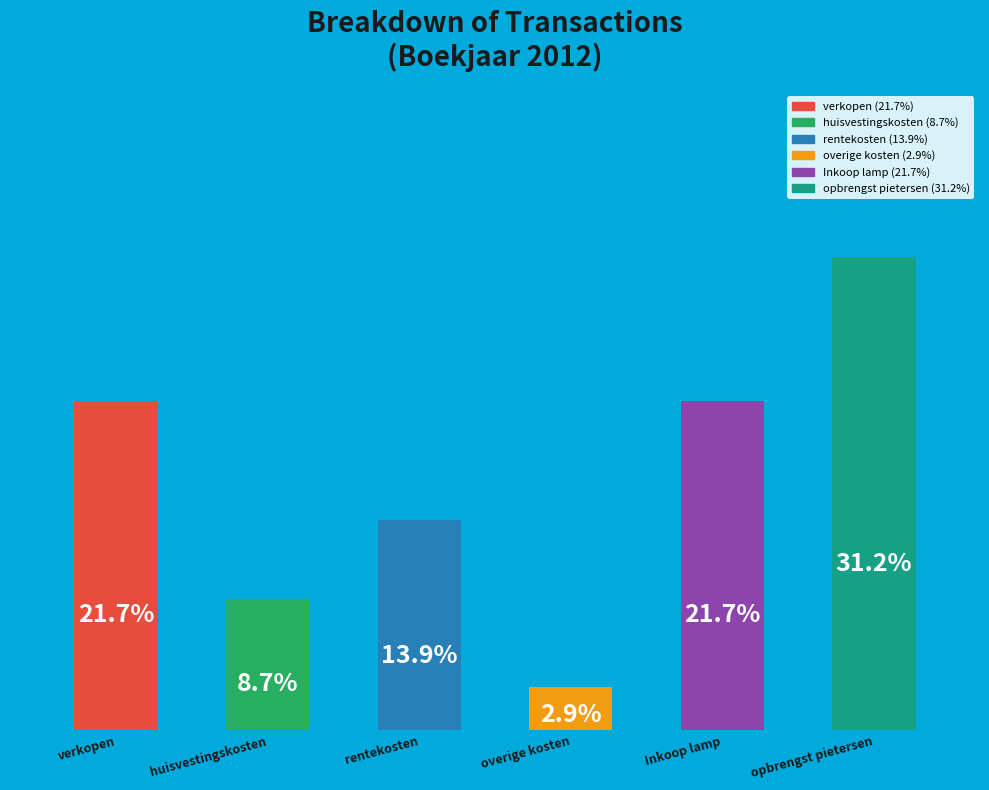

Between huisvestingskosten and verkopen, which is larger?

verkopen